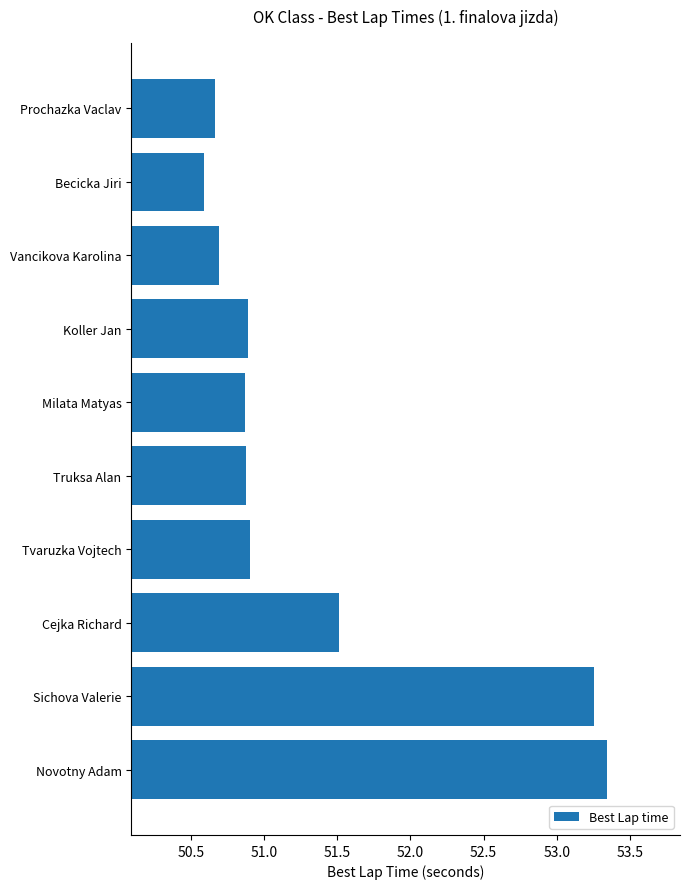

What is the minimum value shown in the chart?

50.6